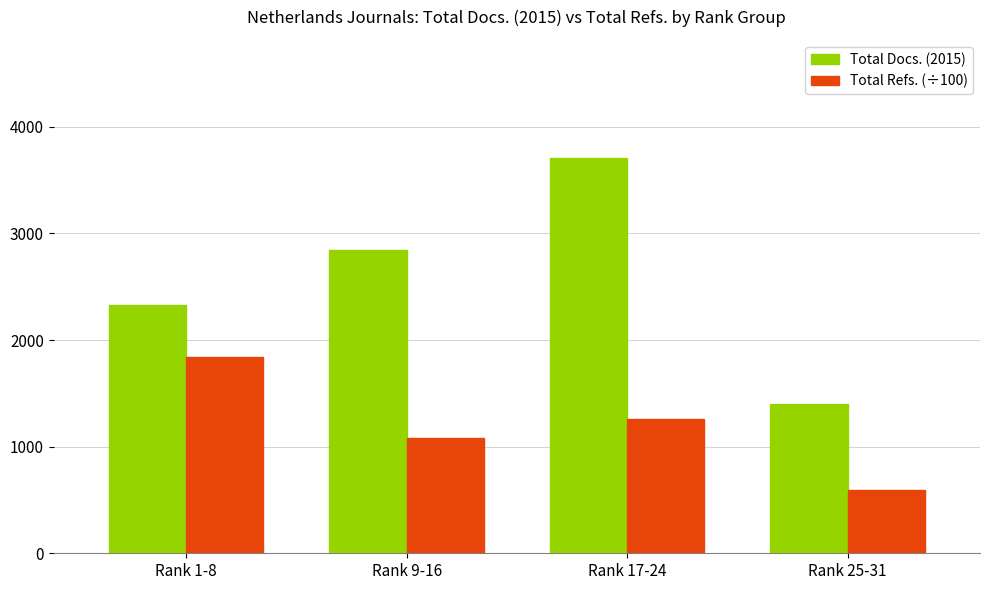

The Total Docs. (2015) series shows 1403.0 at Rank 25-31. True or false?

True